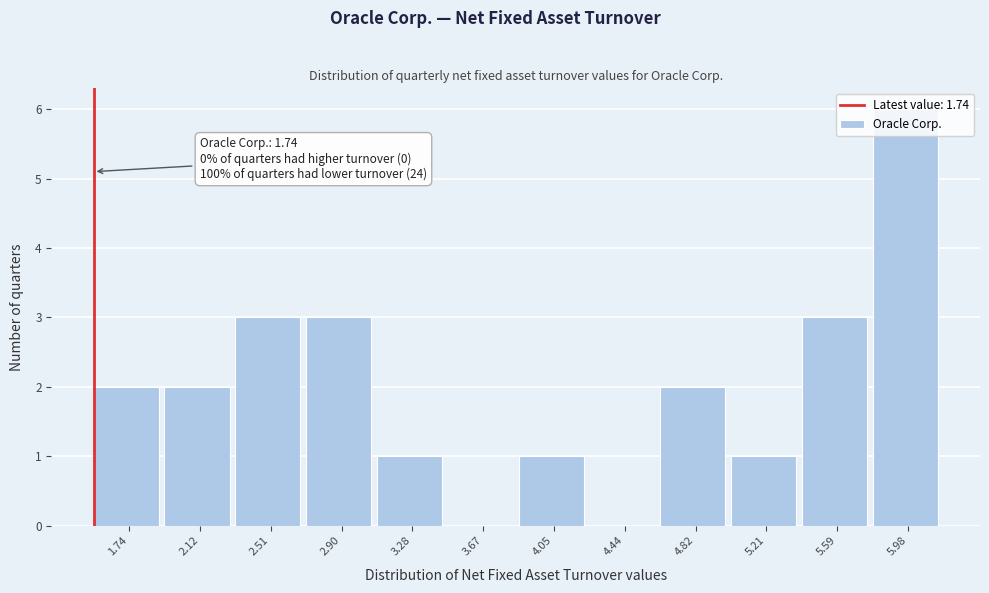

What is the greatest value displayed?

6